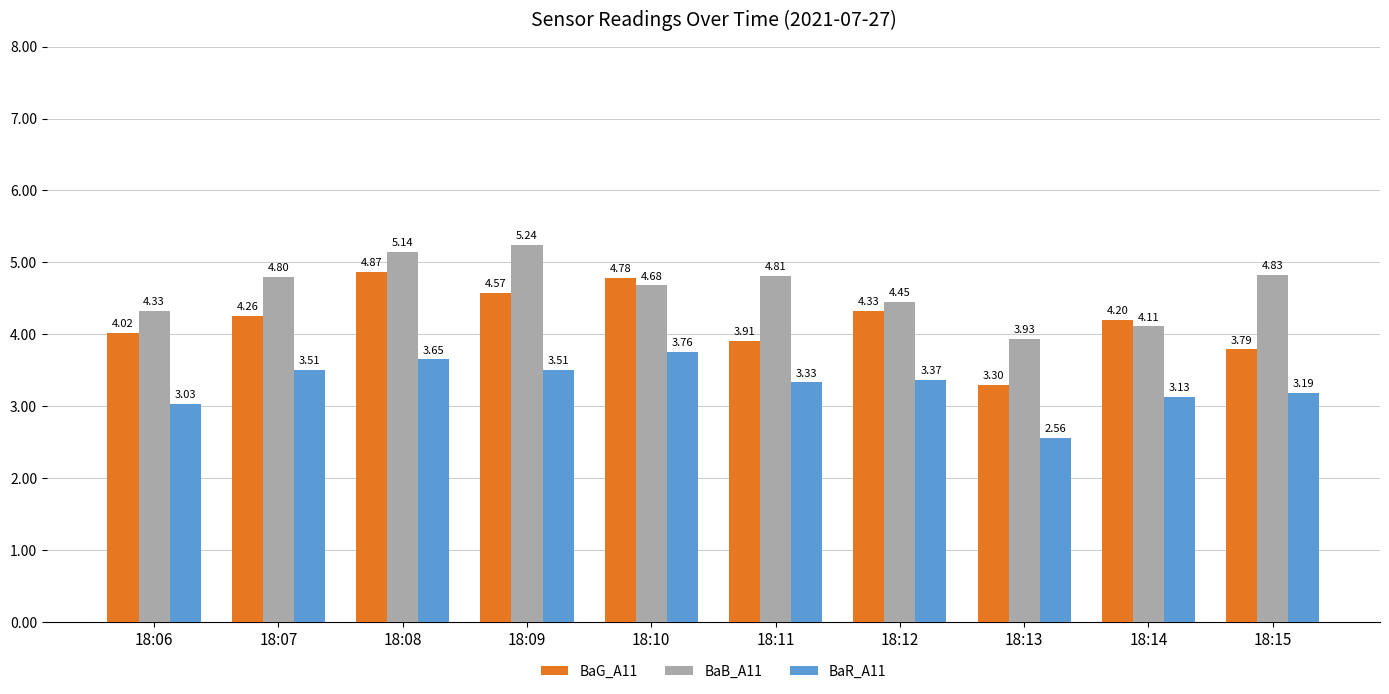

Is the value of BaG_A11 at 18:15 greater than the value of BaB_A11 at 18:09?

No